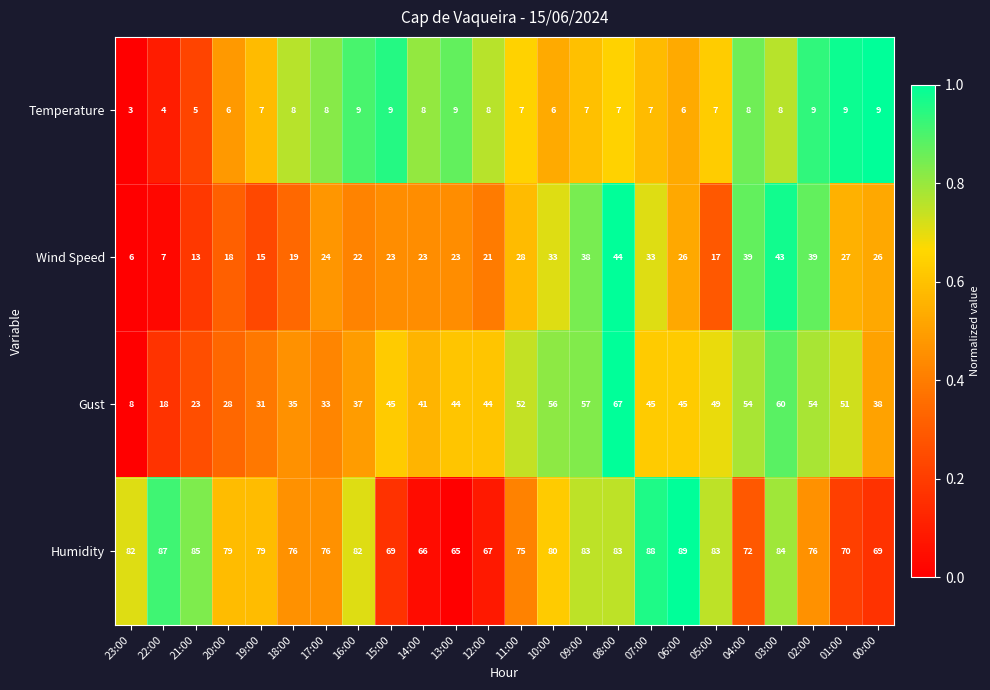

Which category has the highest value across all series?

06:00